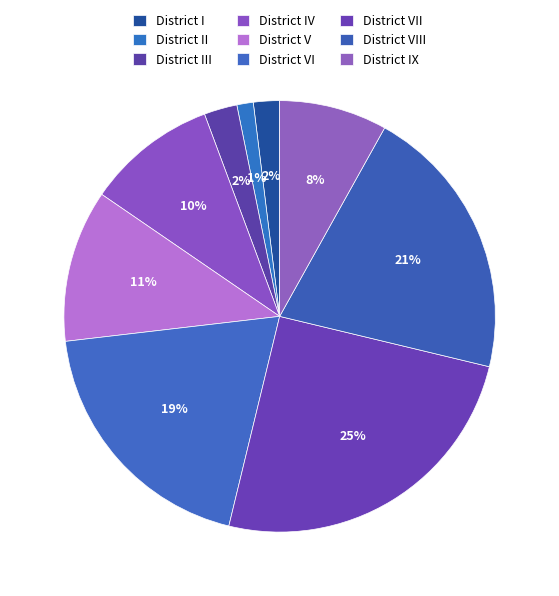

What percentage is the District IV slice, to the nearest percent?

10%